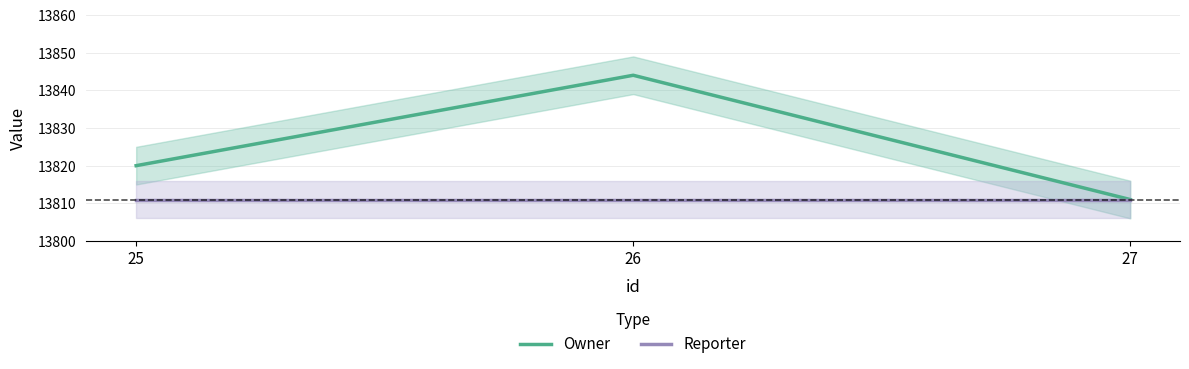

What is the value of the Owner point at the 2nd from the left?

13844